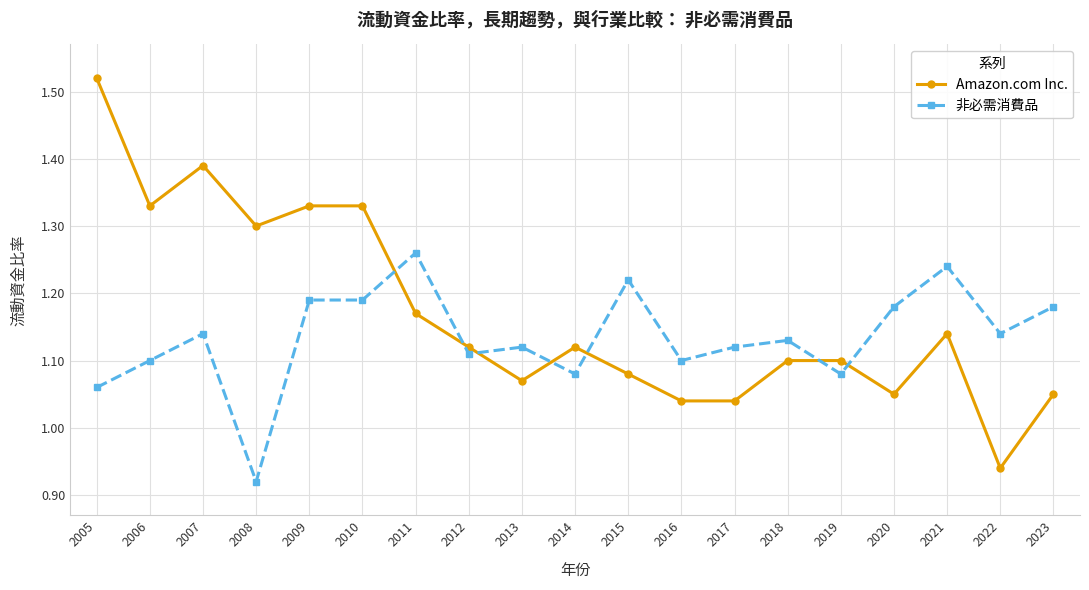

Where do 非必需消費品 and Amazon.com Inc. first cross each other?

2010 and 2011